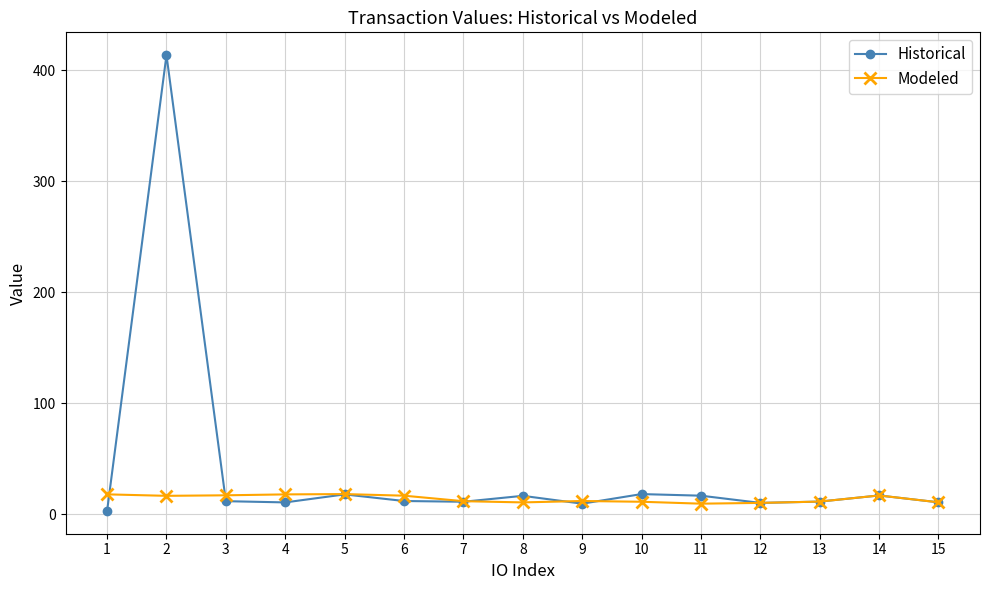

How many categories are shown in the chart?

15